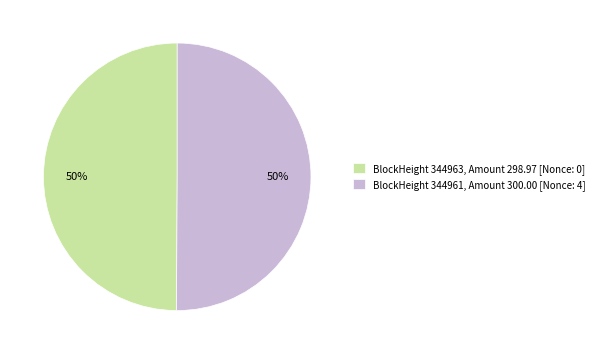

Approximately how many times larger is the value at BlockHeight 344963, Amount 298.97 [Nonce: 0] compared to BlockHeight 344961, Amount 300.00 [Nonce: 4]?

1.0